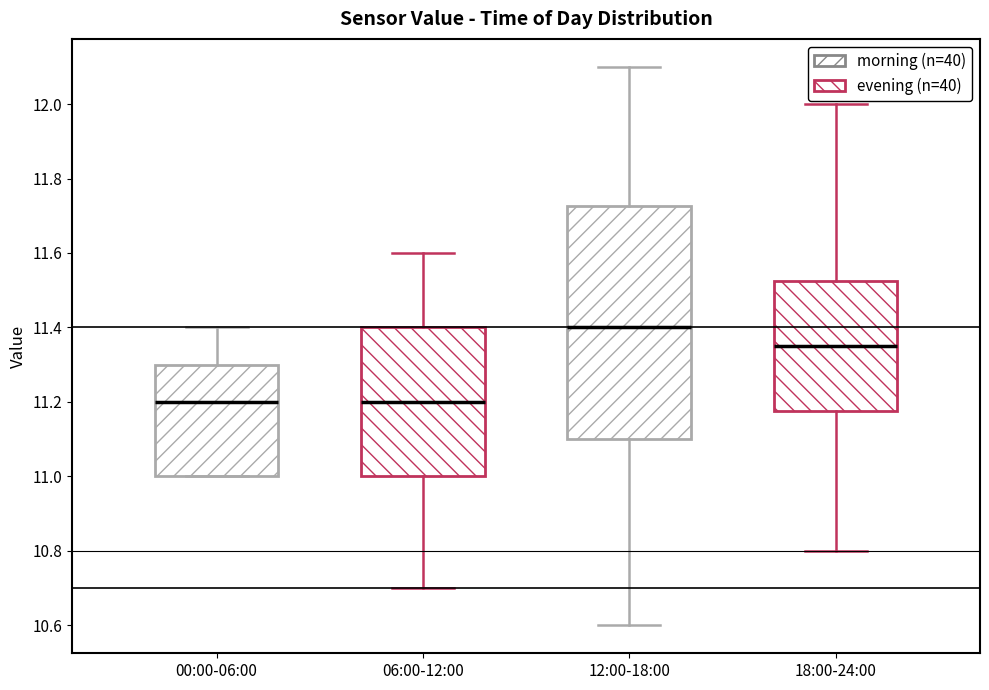

Reading left to right, transcribe this box plot: for each box, give where its median line is, the range the box spans, and where its two whiskers end, as read against the y-axis. The values are not printed on the chart, so give them approximately, as read against the axis.

00:00-06:00: median 11.20, box 11.00 to 11.30, whiskers 11.00 to 11.40
06:00-12:00: median 11.20, box 11.00 to 11.40, whiskers 10.70 to 11.60
12:00-18:00: median 11.40, box 11.10 to 11.72, whiskers 10.60 to 12.10
18:00-24:00: median 11.36, box 11.18 to 11.52, whiskers 10.80 to 12.00